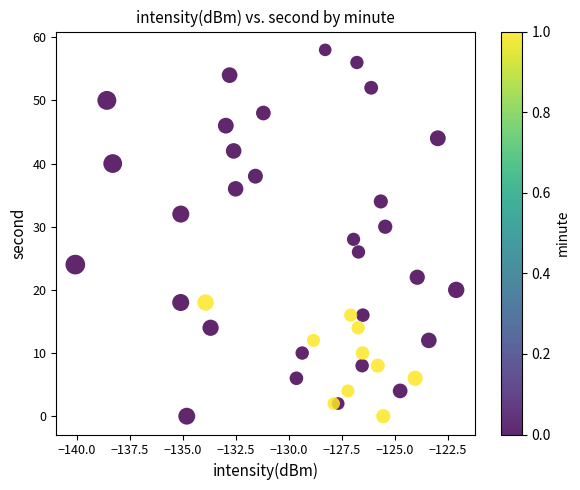

How many points are shown in the scatter plot?

40